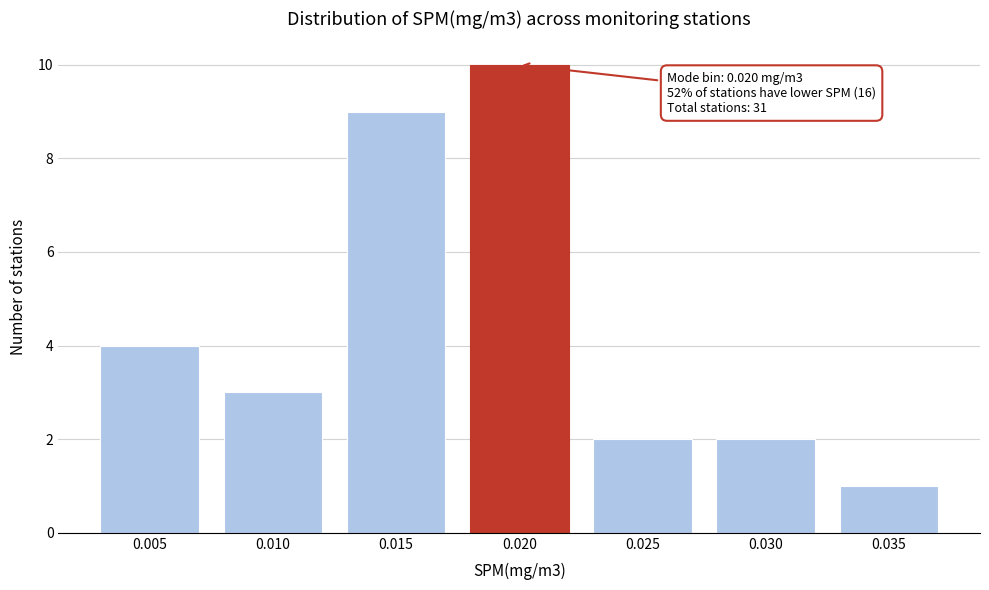

Reading right to left, extract all data points from this chart.

0.035=1	0.030=2	0.025=2	0.020=10	0.015=9	0.010=3	0.005=4